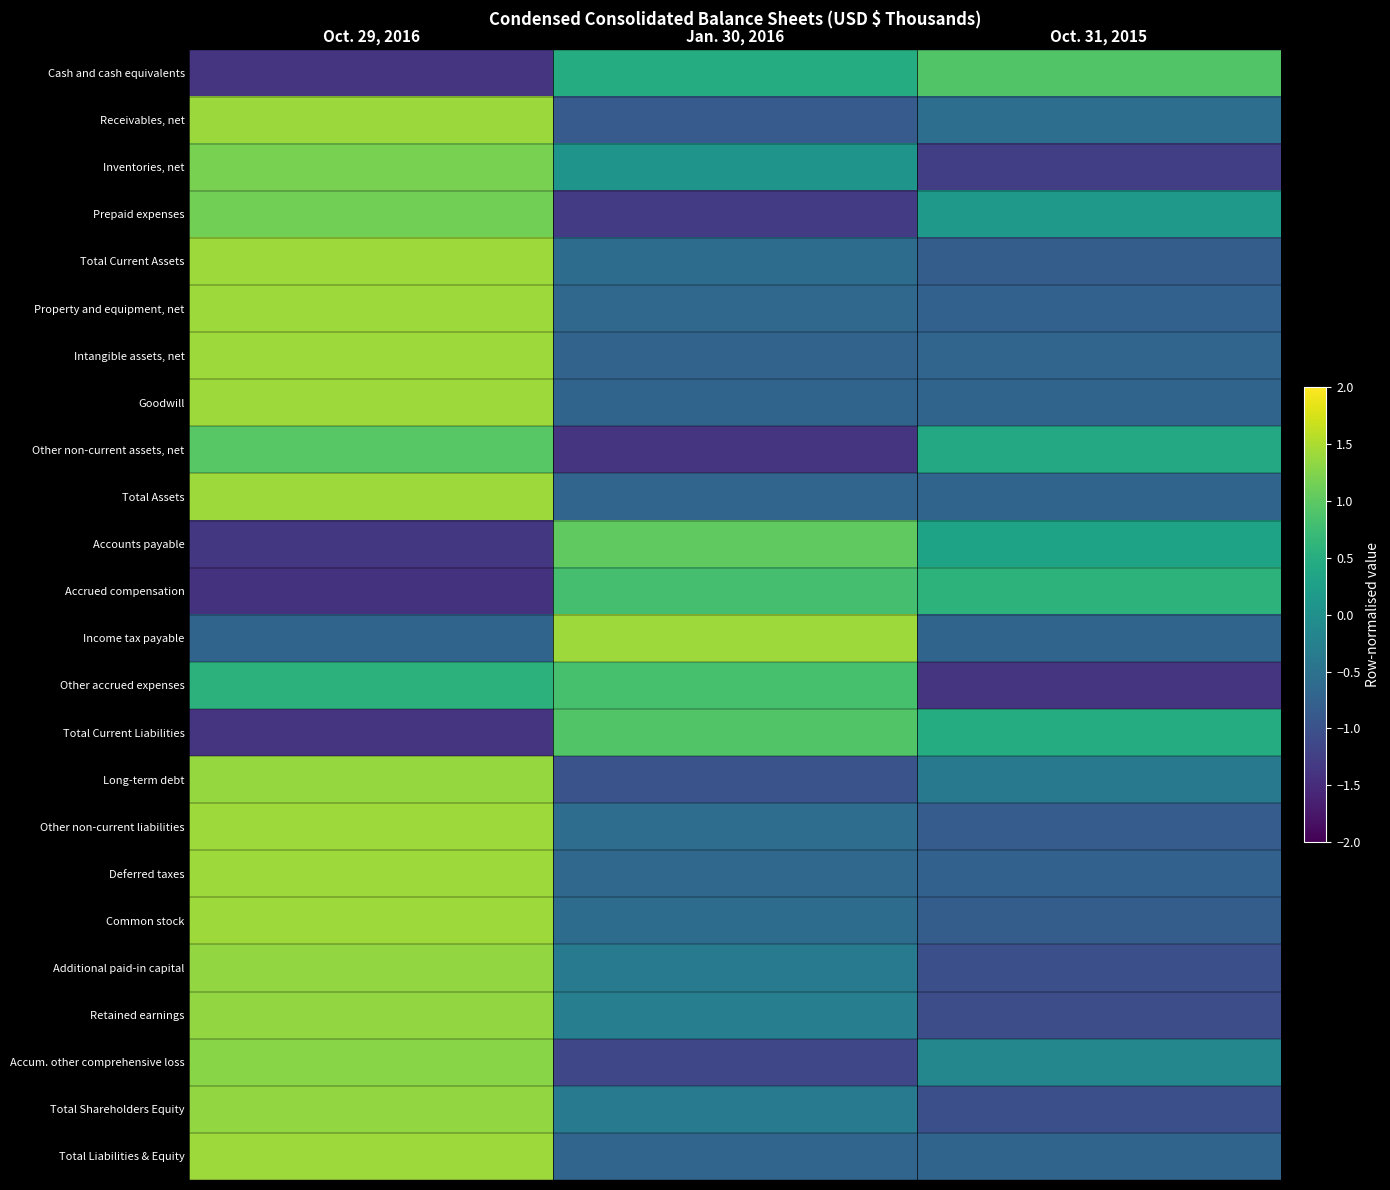

At which category is the sum across all series the highest?

Oct. 29, 2016